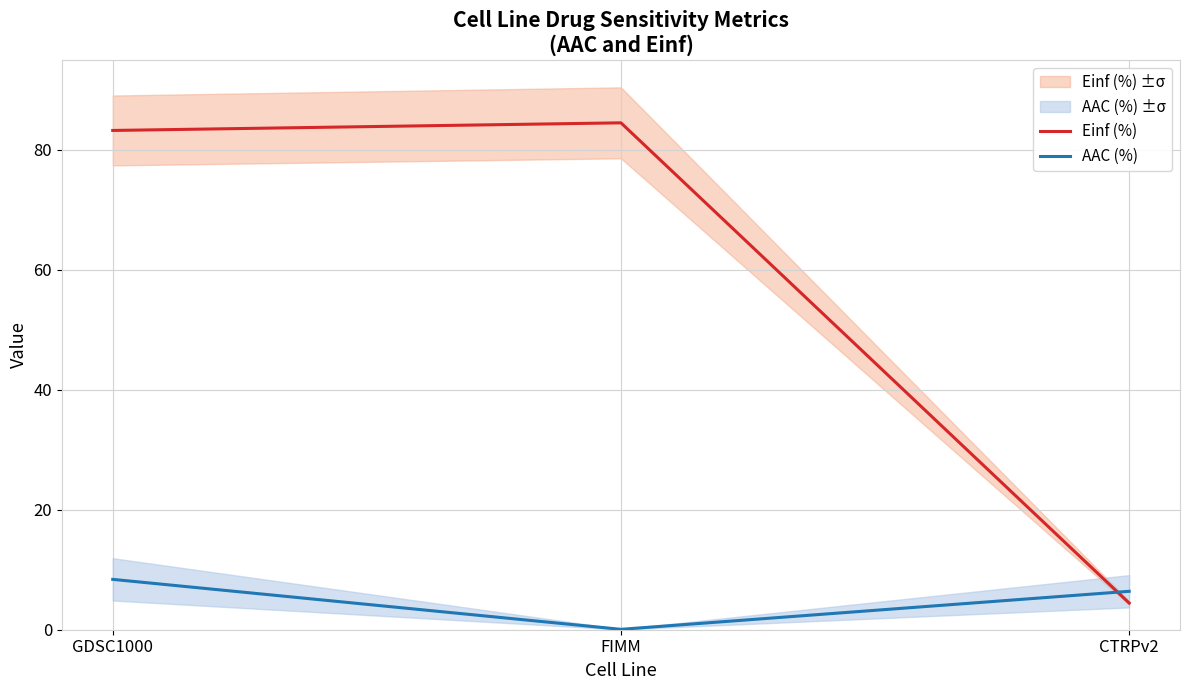

The value of Einf (%) at CTRPv2 is 4.4. True or false?

True